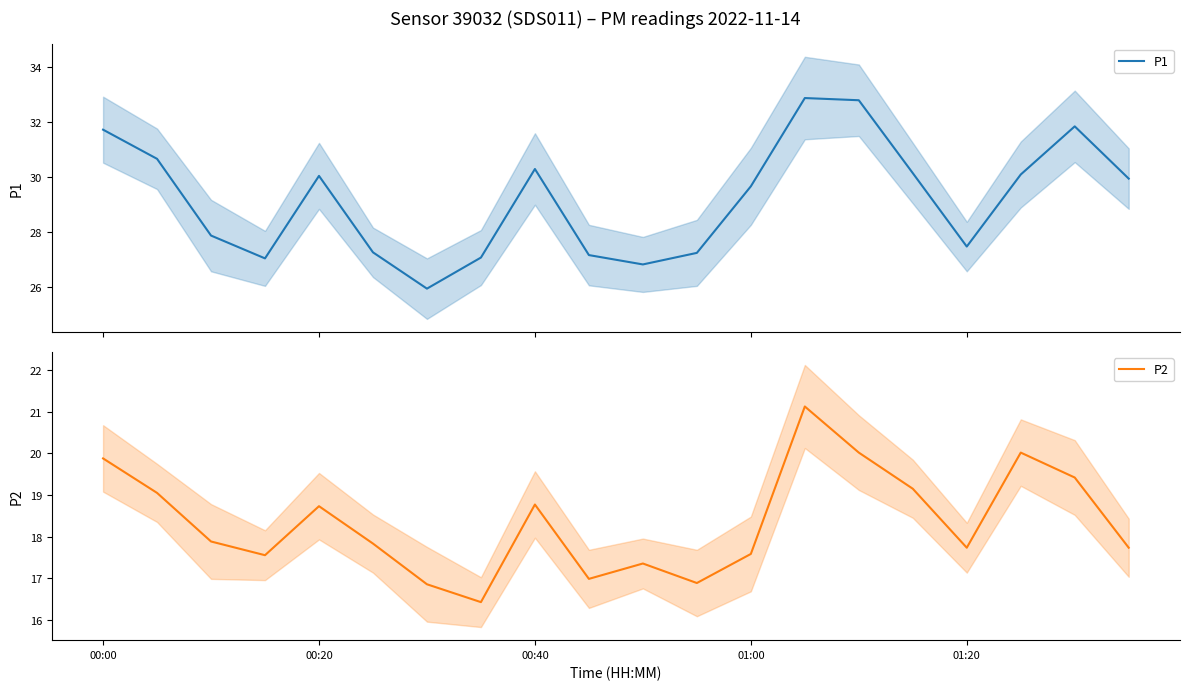

How many series are shown in this chart?

2